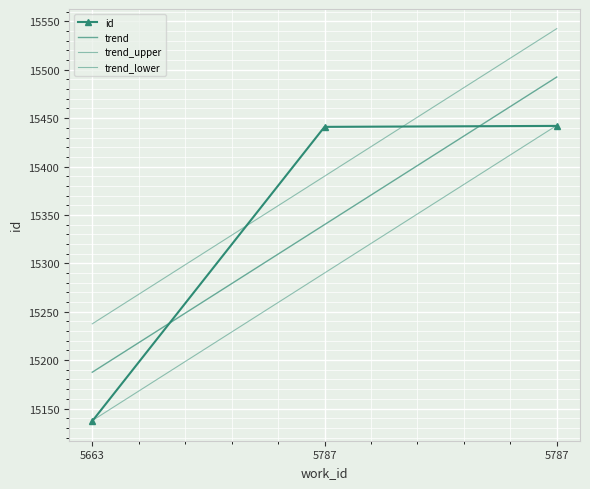

Rank the series by their maximum value, from lowest to highest.

id, trend_lower, trend, trend_upper